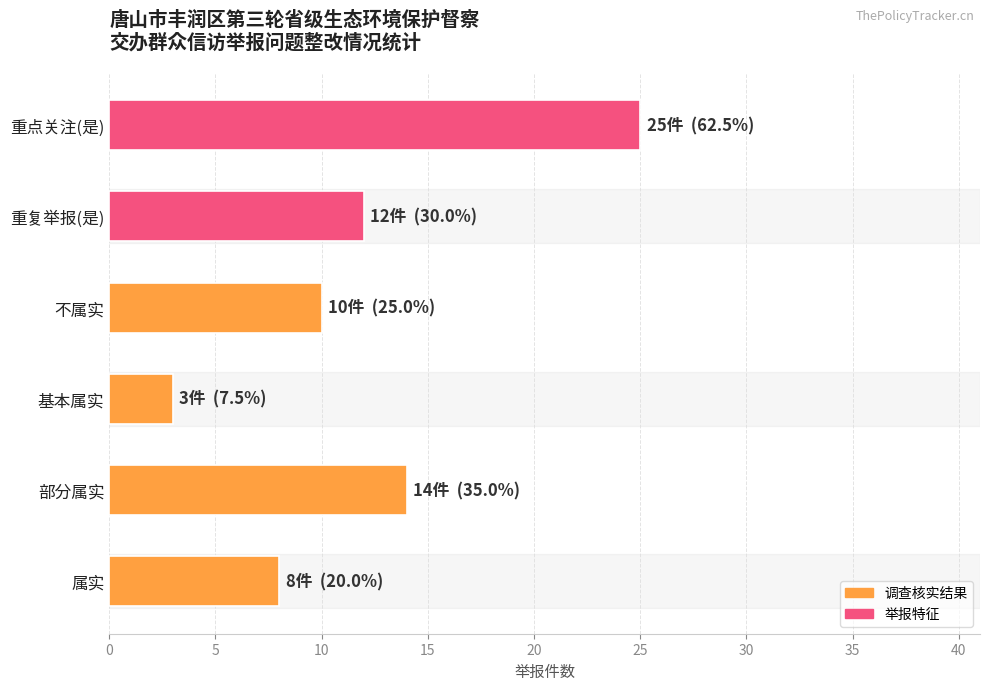

Reading bottom to top, what are all the values shown in this chart?

8	14	3	10	12	25